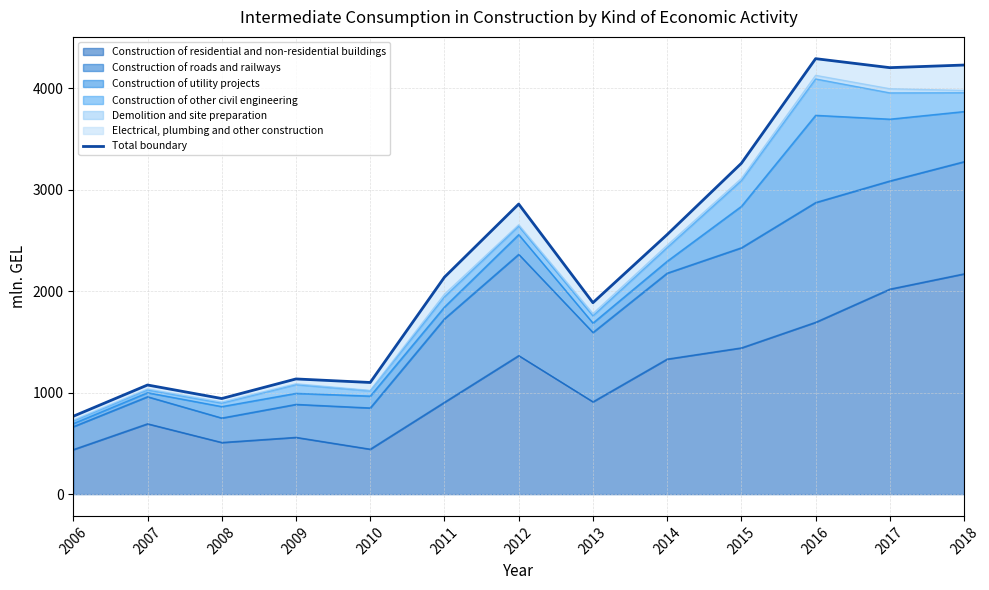

At which category does the data reach its first local valley?

2008